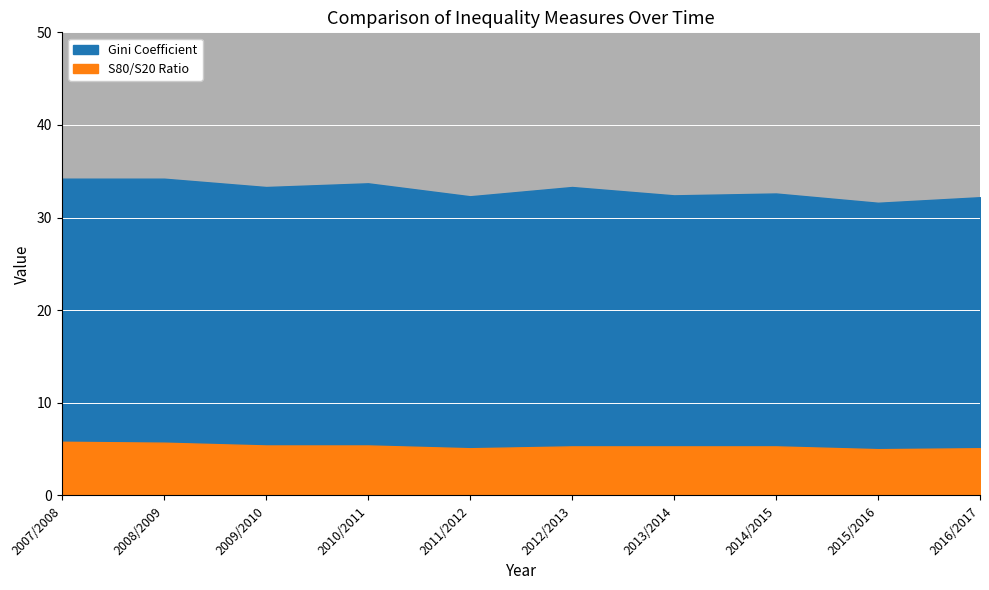

List the series in order of their peak value, highest first.

Gini Coefficient, S80/S20 Ratio